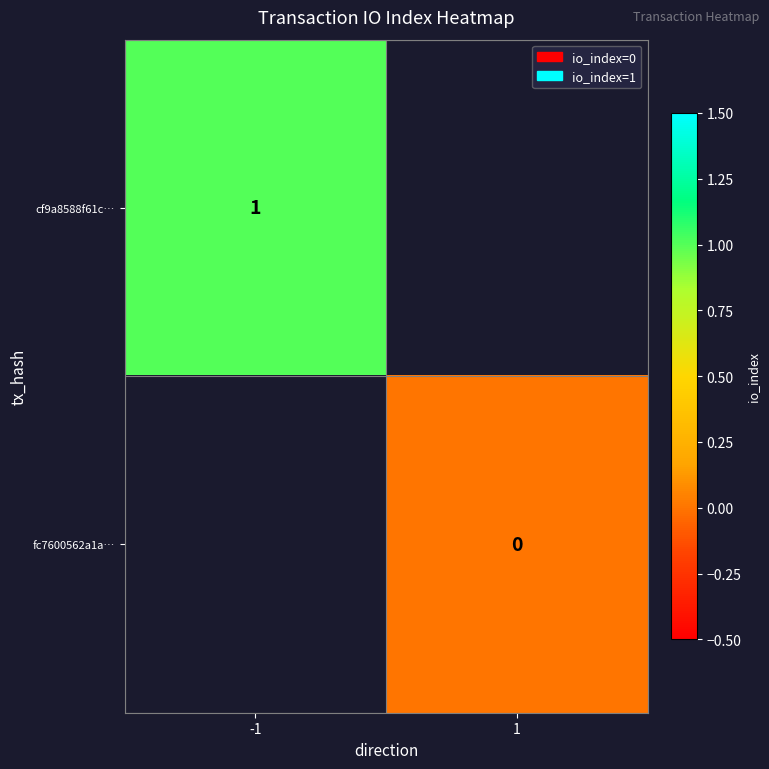

What is the maximum value shown in the chart?

1.0